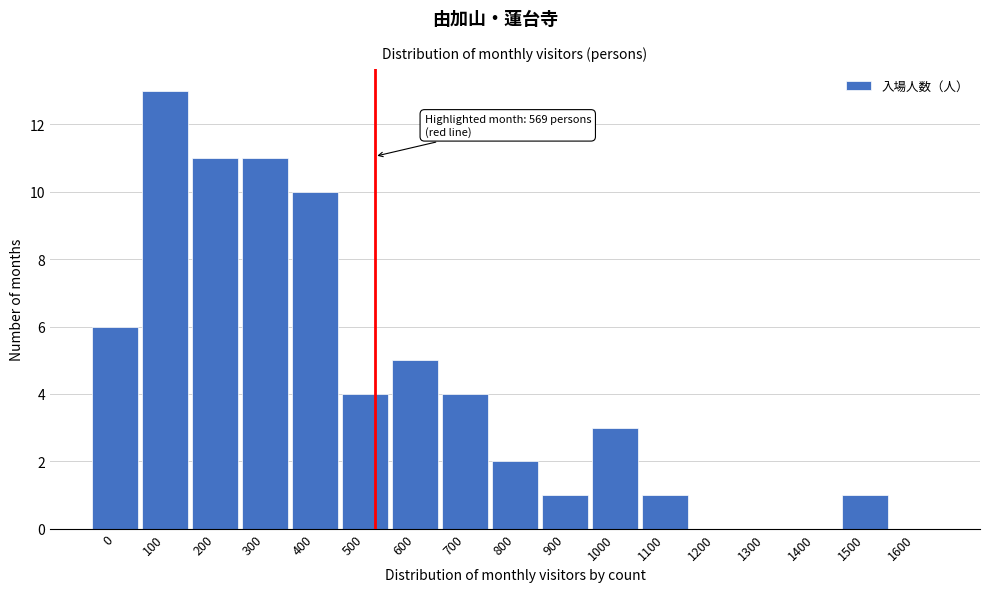

Reading left to right, extract all data points from this chart.

0=6	100=13	200=11	300=11	400=10	500=4	600=5	700=4	800=2	900=1	1000=3	1100=1	1200=0	1300=0	1400=0	1500=1	1600=0